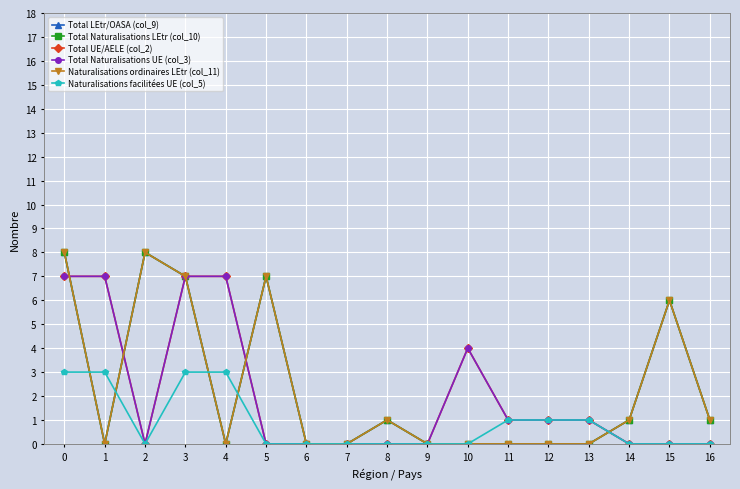

Does the chart have visible grid lines?

Yes